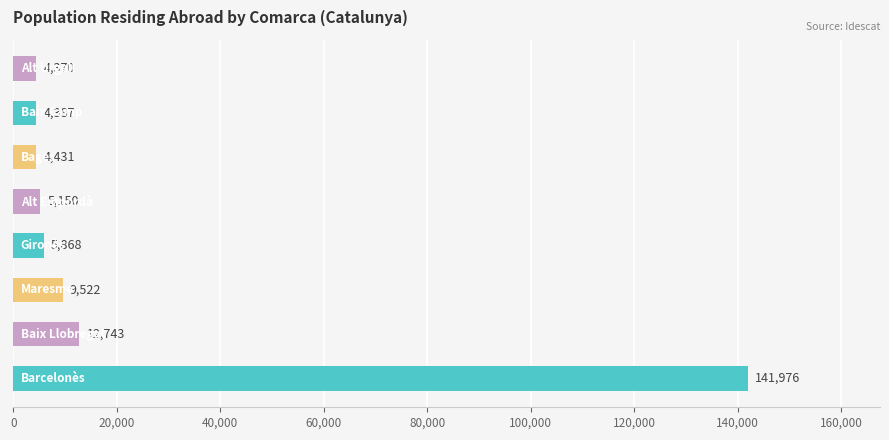

What is the maximum value shown in the chart?

141976